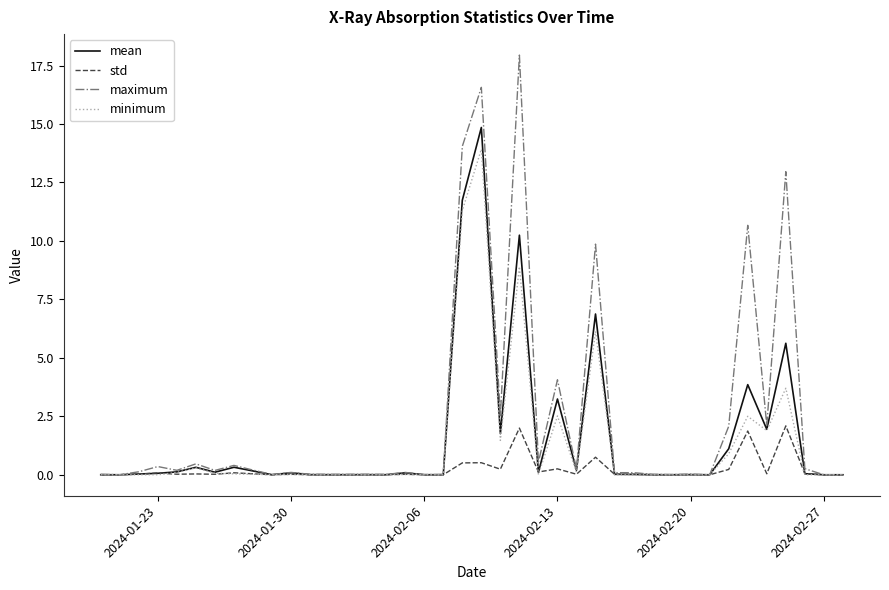

What is the sum of all maximum values?

96.4